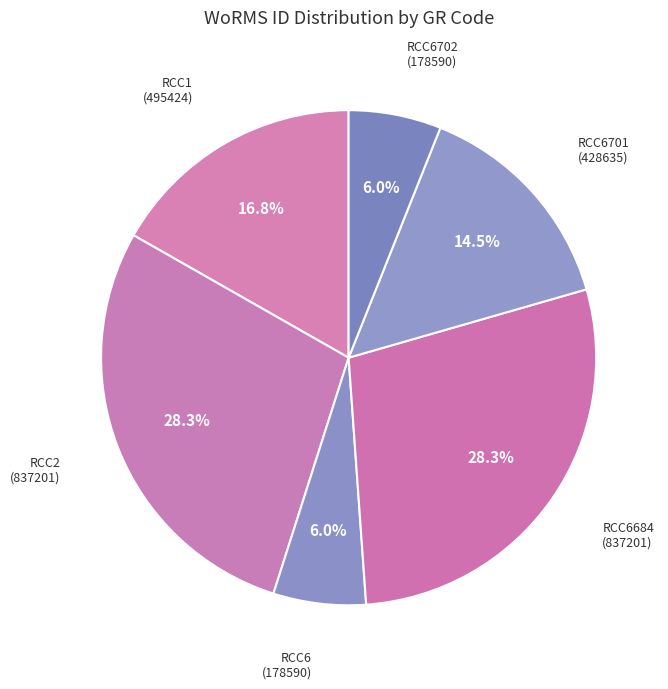

What is the ratio of the value at RCC6702 to the value at RCC6684?

0.2